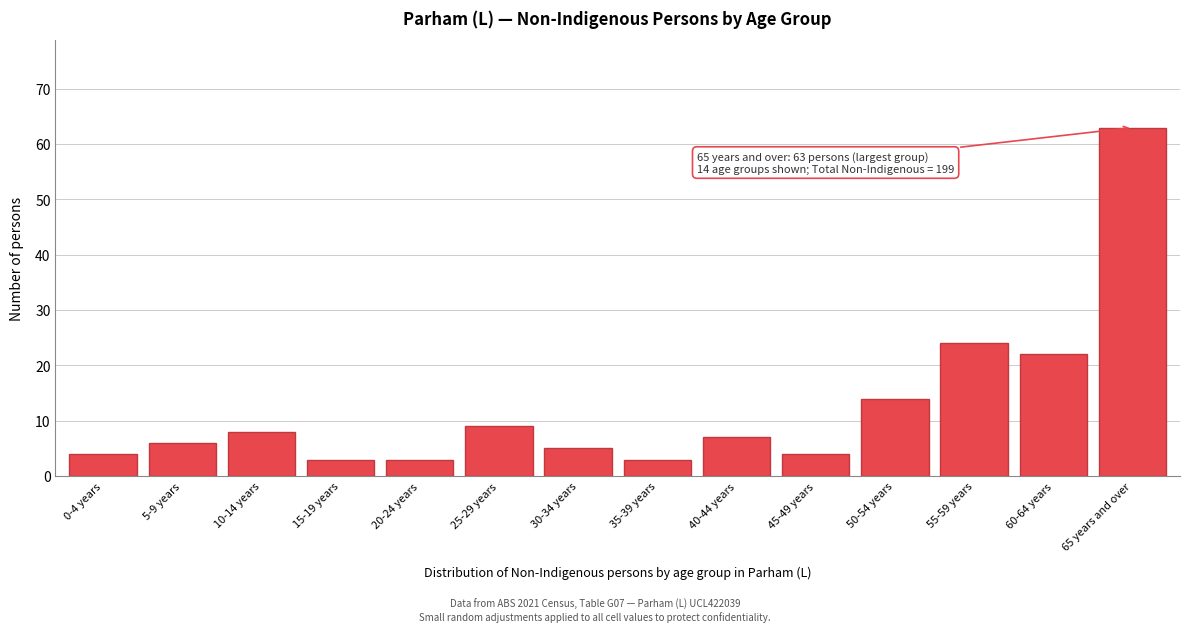

Reading right to left, transcribe all the data shown in this chart.

65 years and over=63	60-64 years=22	55-59 years=24	50-54 years=14	45-49 years=4	40-44 years=7	35-39 years=3	30-34 years=5	25-29 years=9	20-24 years=3	15-19 years=3	10-14 years=8	5-9 years=6	0-4 years=4